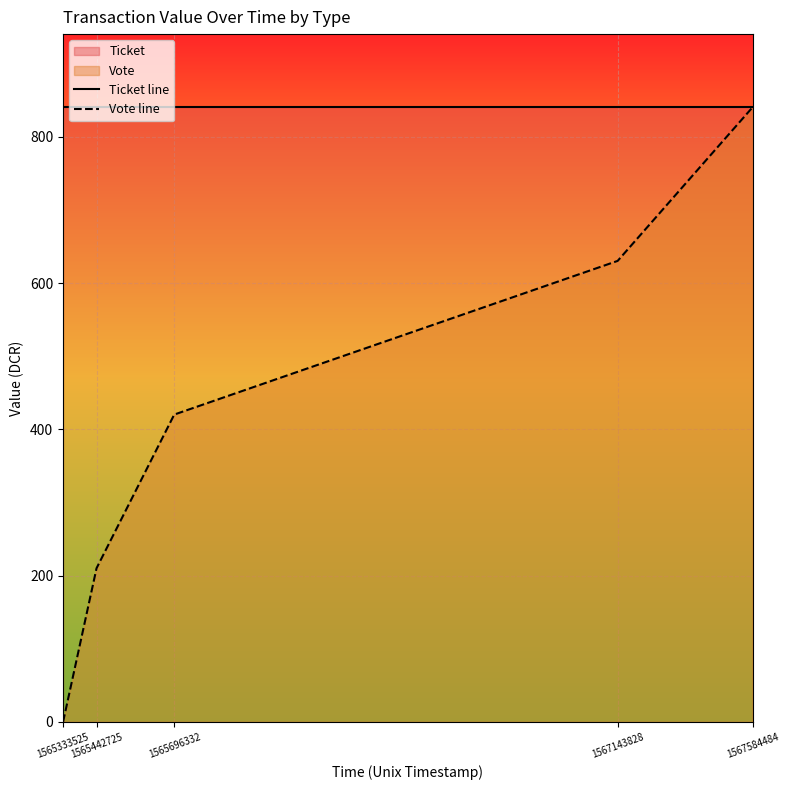

What is the average value of the Ticket line series?

840.6